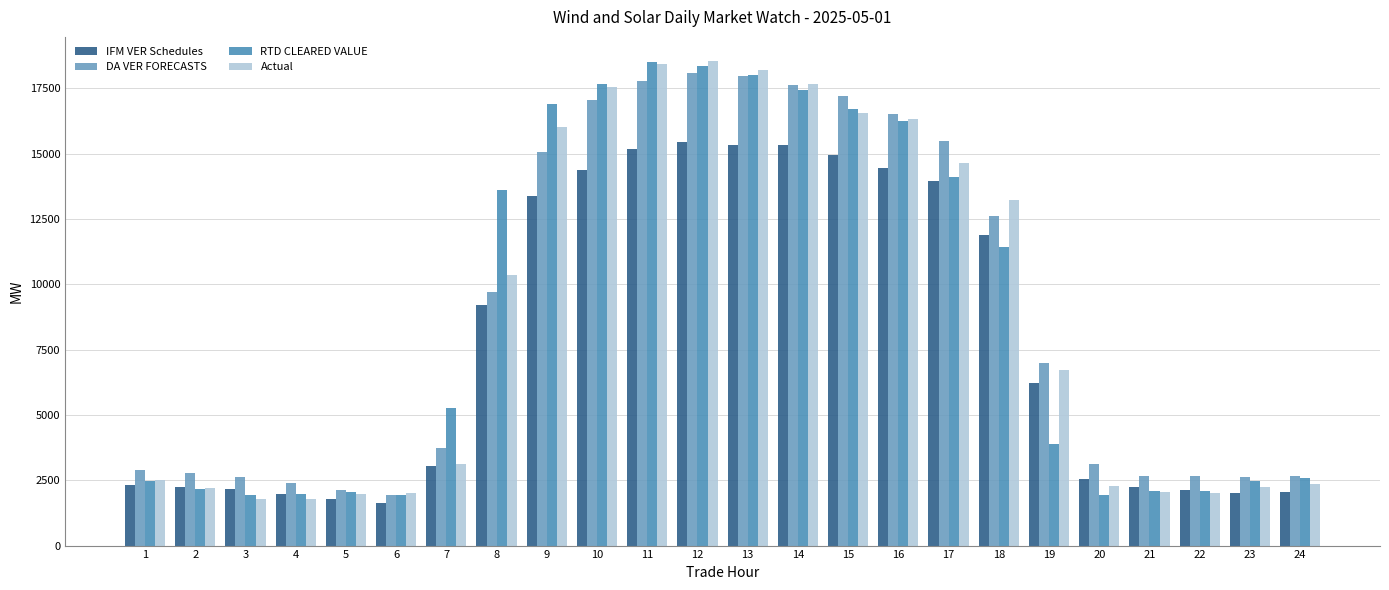

Rank the series by their maximum value, from lowest to highest.

IFM VER Schedules, DA VER FORECASTS, RTD CLEARED VALUE, Actual